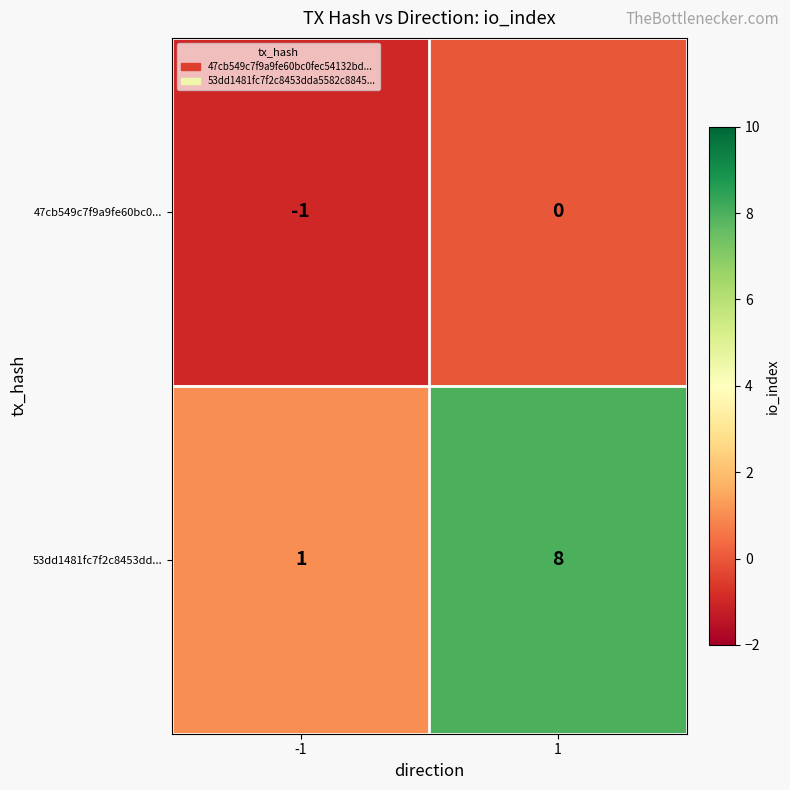

Which series has the largest total across all categories?

53dd1481fc7f2c8453dd...